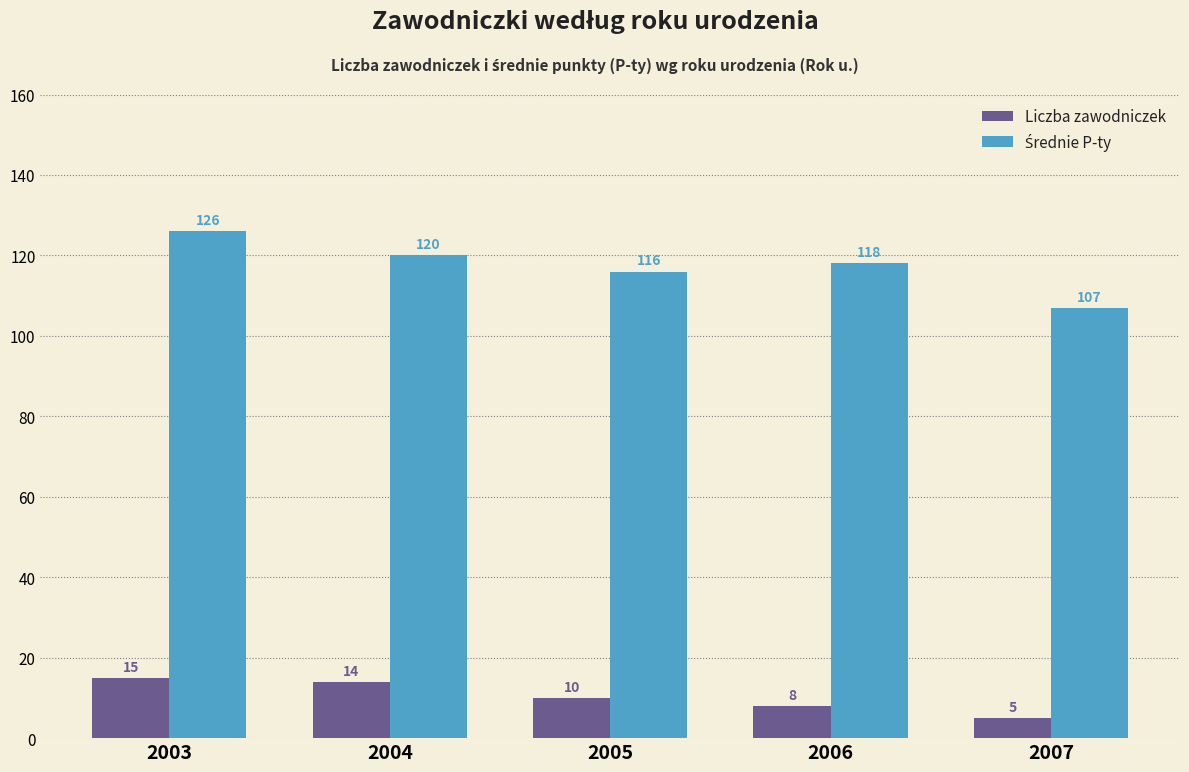

What is the value of the Liczba zawodniczek bar at the 5th from the left?

5